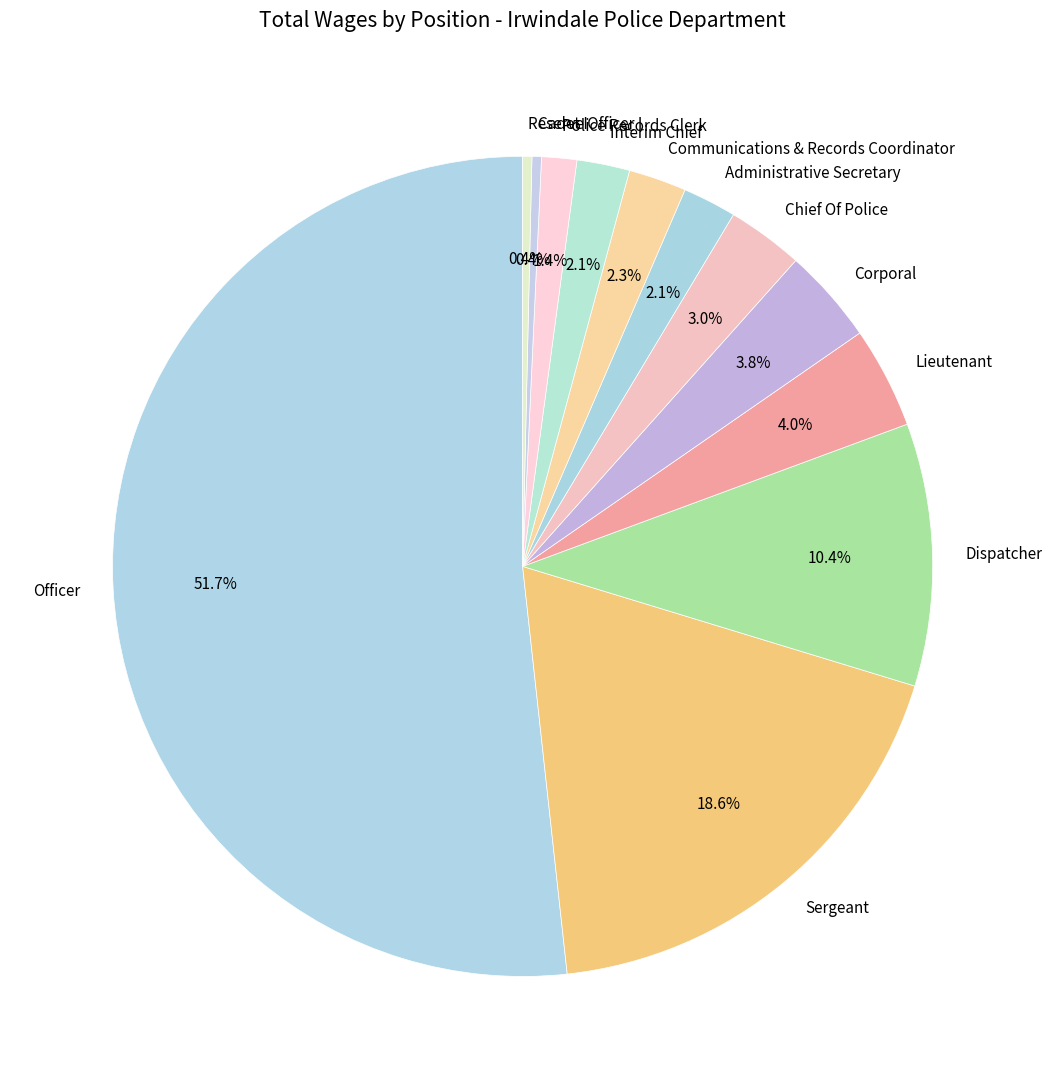

True or false: Officer accounts for 63% of the total.

False